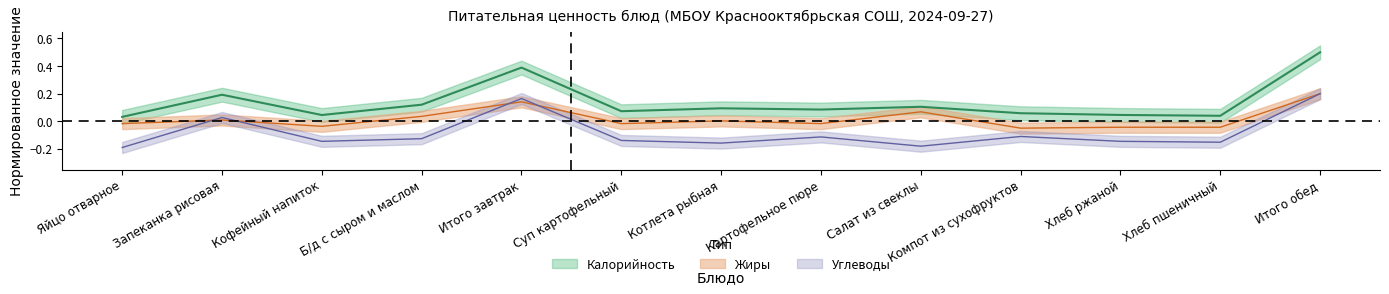

At Кофейный напиток, list the series in order from smallest to largest.

Углеводы, Жиры, Калорийность